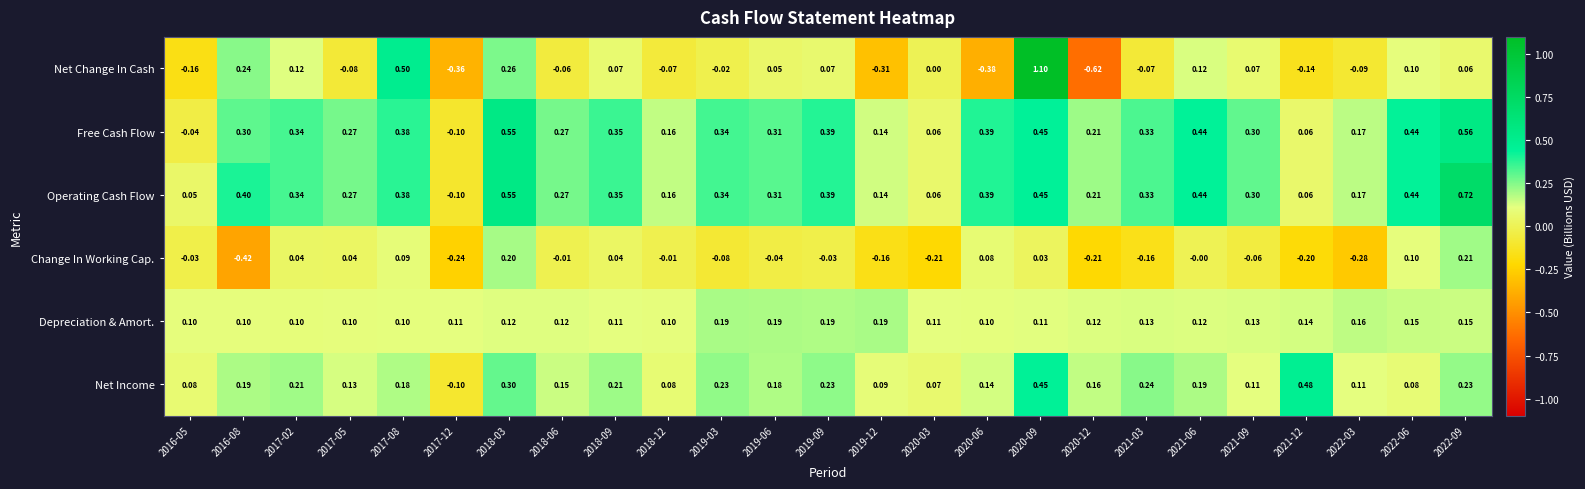

Which series has the largest total across all categories?

Operating Cash Flow